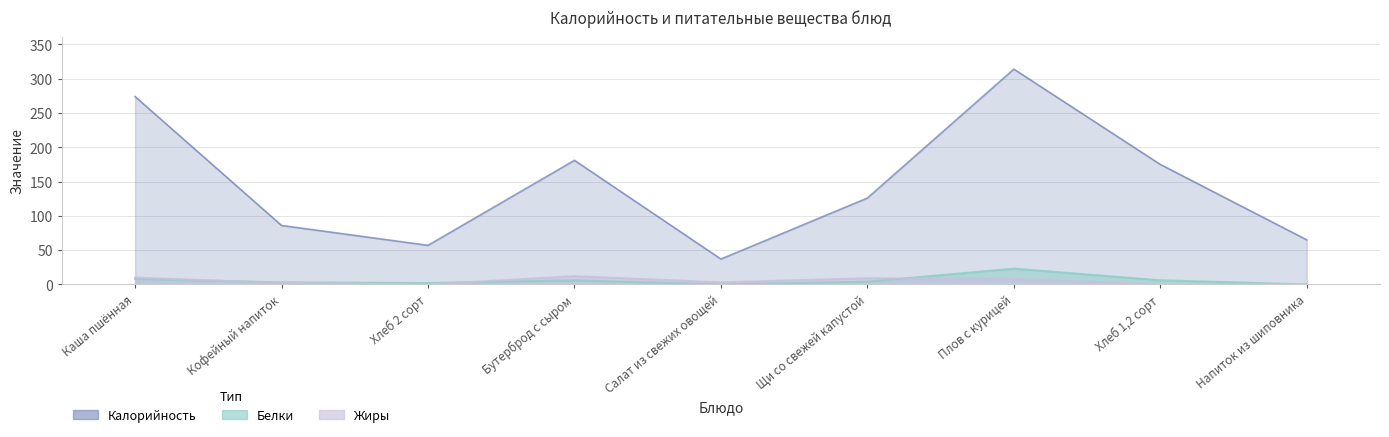

Reading left to right, transcribe all the data shown in this chart.

Калорийность: 274	86	57	181	37	126	314	175	65
Белки: 8	3	2	6	0	4	23	6	0
Жиры: 10	2	0	12	3	9	8	0	0